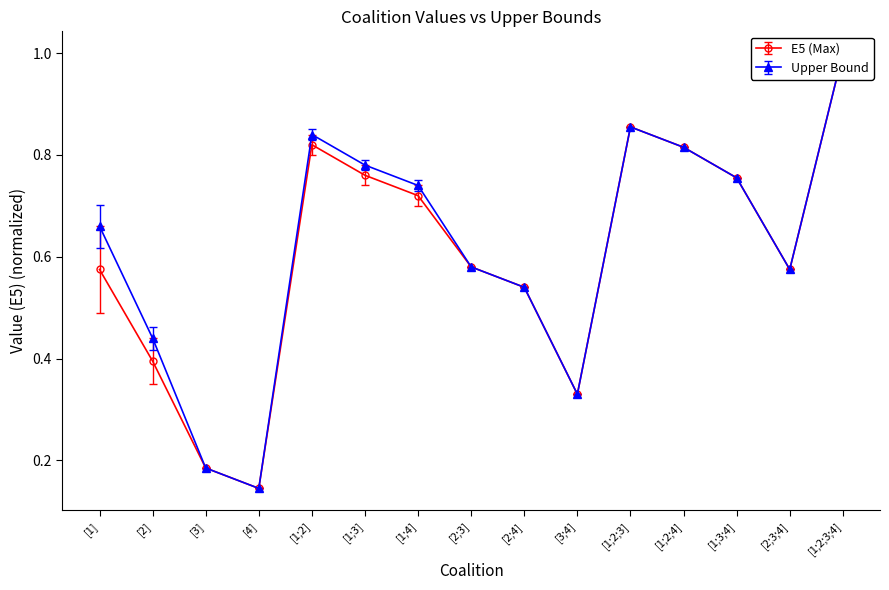

At which category is the sum across all series the highest?

[1;2;3;4]